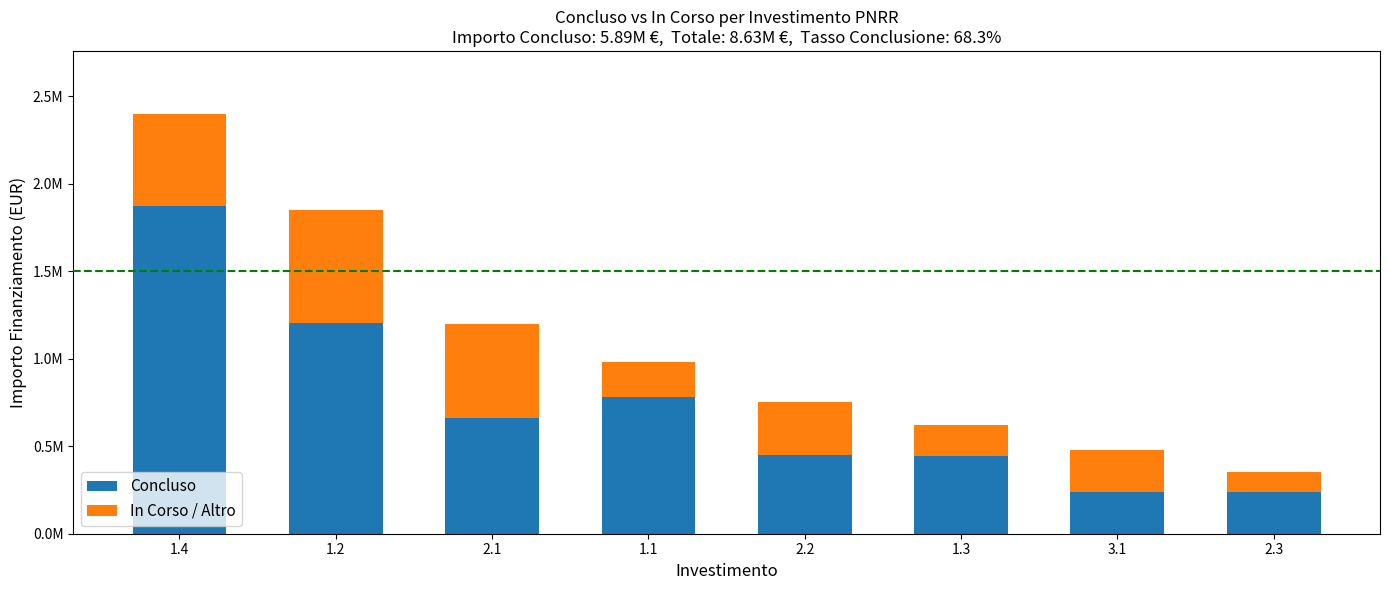

What is the sum of the Concluso values at 1.4 and 1.3?

2317339.2